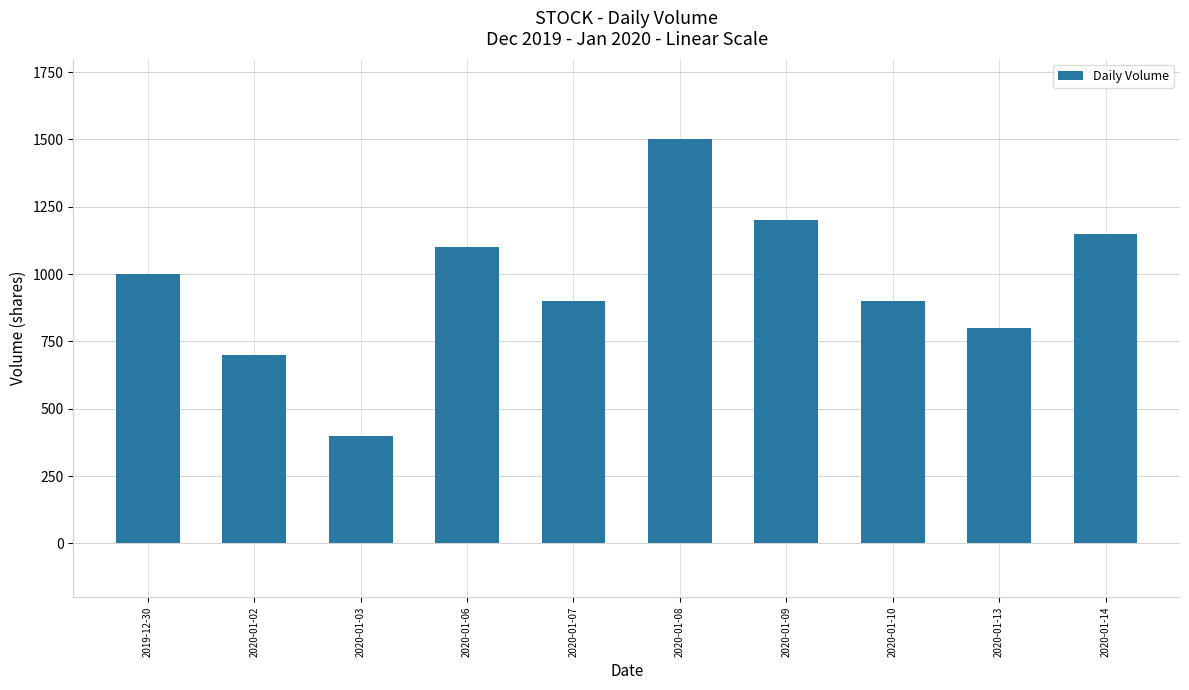

How many categories are shown in the chart?

10